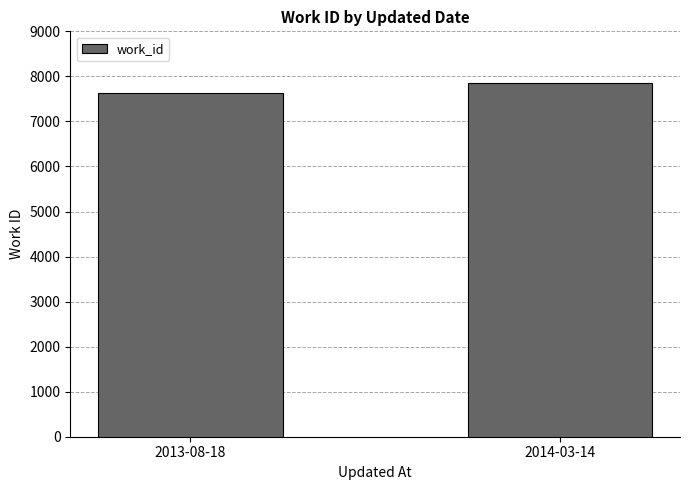

Which label corresponds to the smallest value in the chart?

2013-08-18